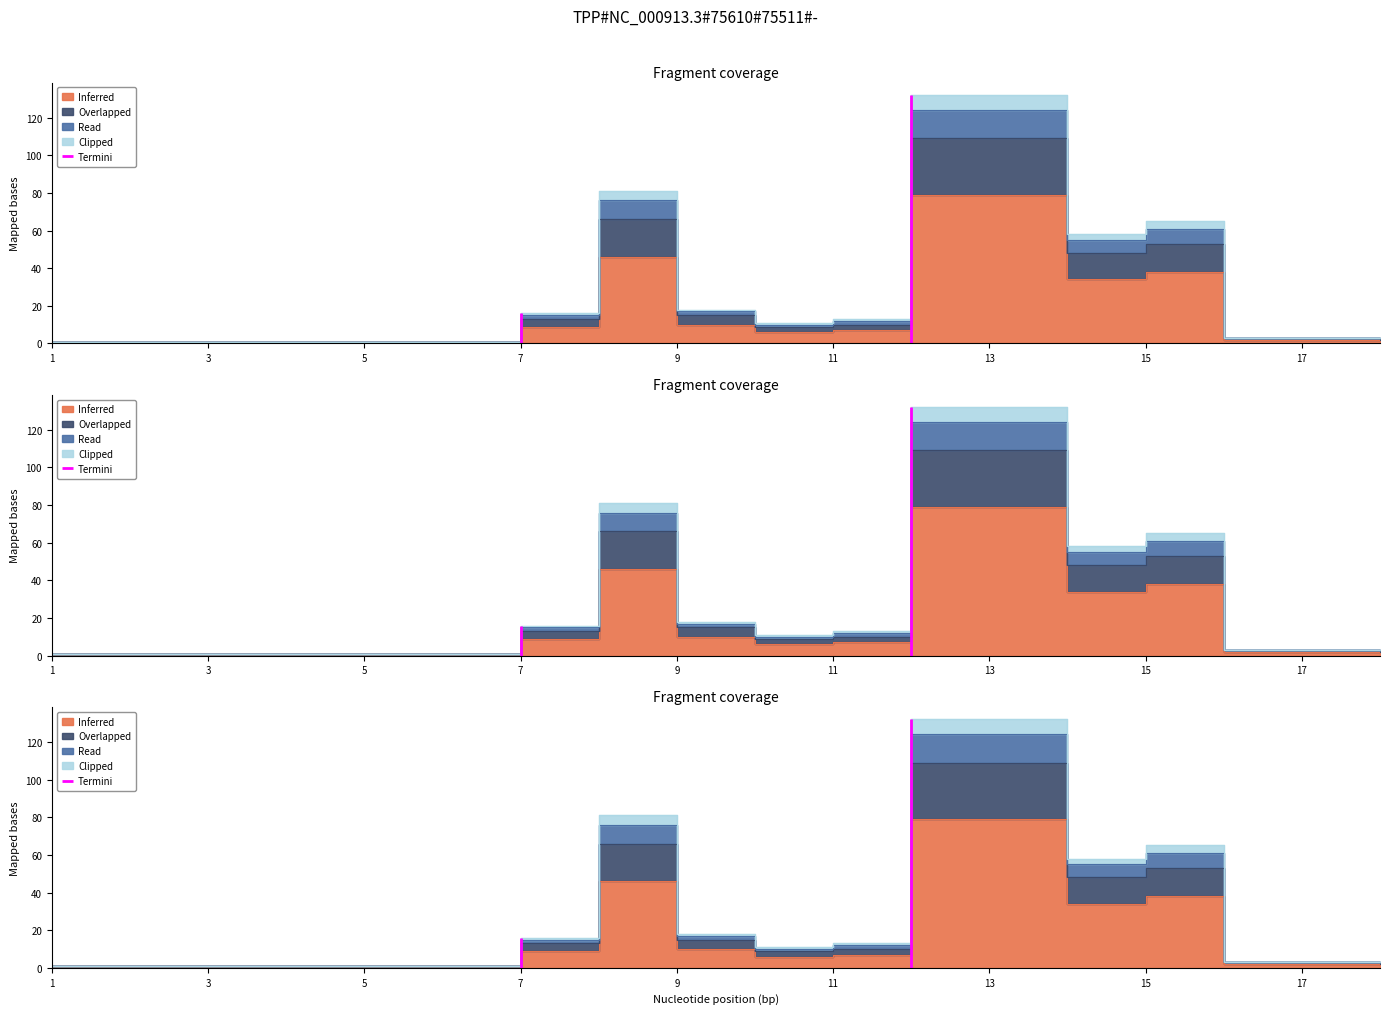

True or false: Overlapped and Clipped intersect in this chart.

False